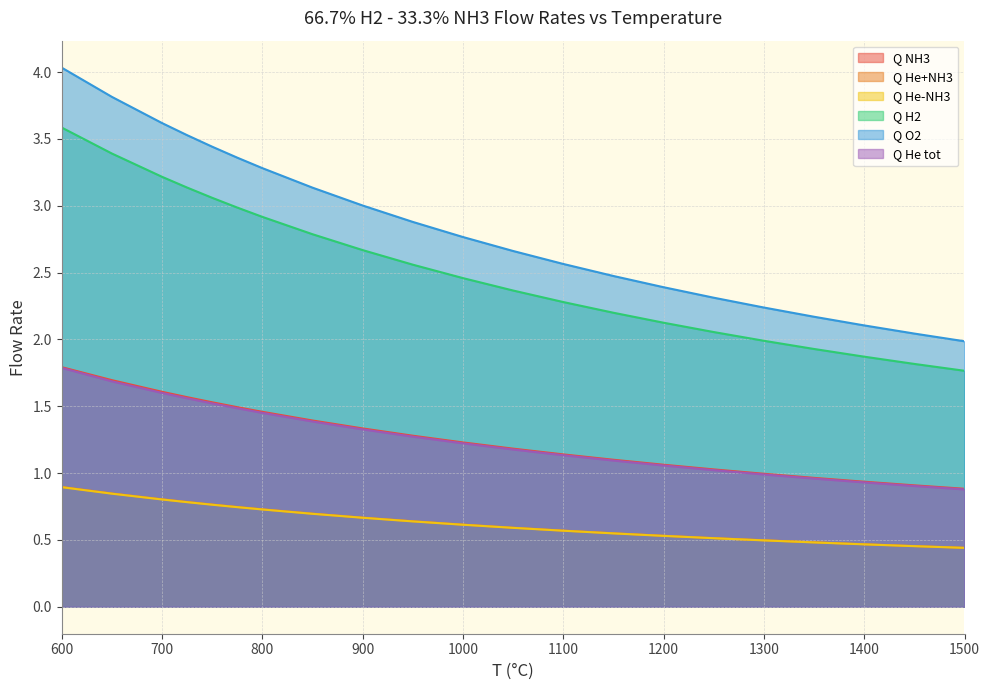

Does the chart display data point markers on the line(s)?

No